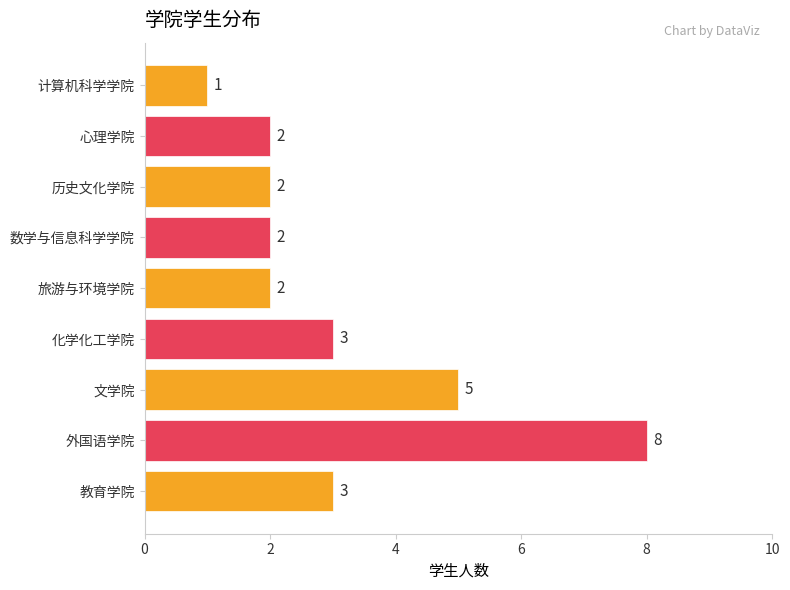

Count the values in the range 2 to 3.

6